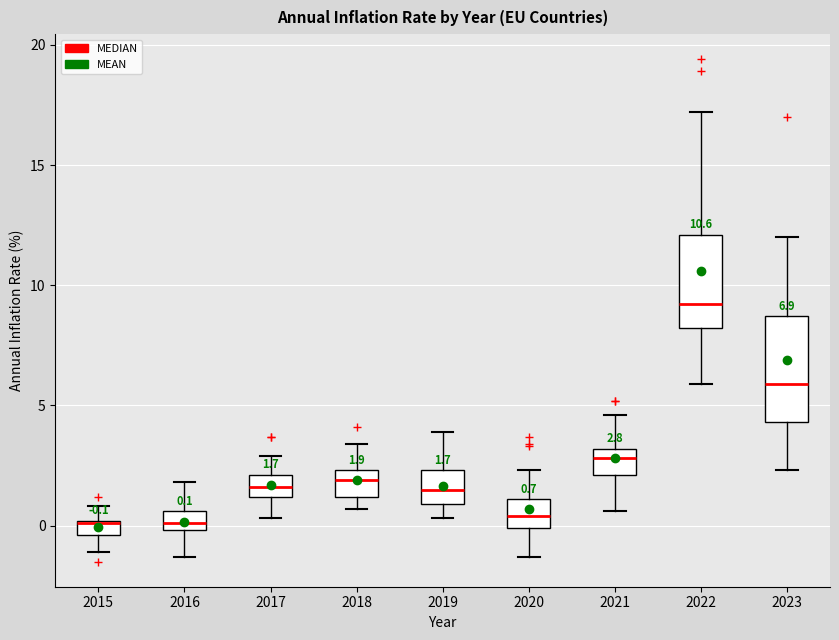

Which box's median line is the highest?

2022